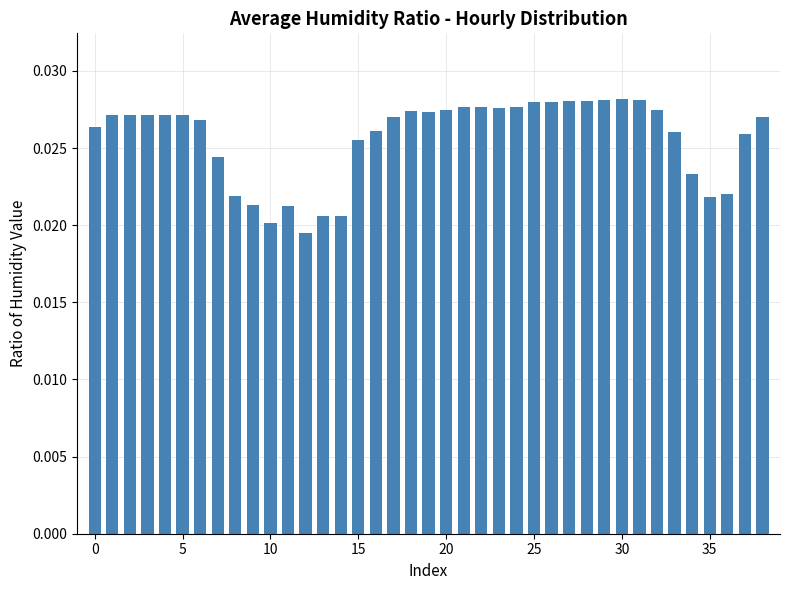

Are the bars horizontal?

No